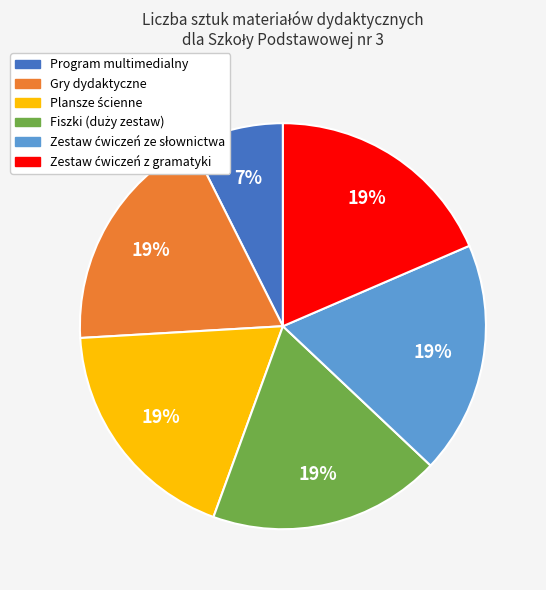

To the nearest percent, what is the average slice percentage?

17%